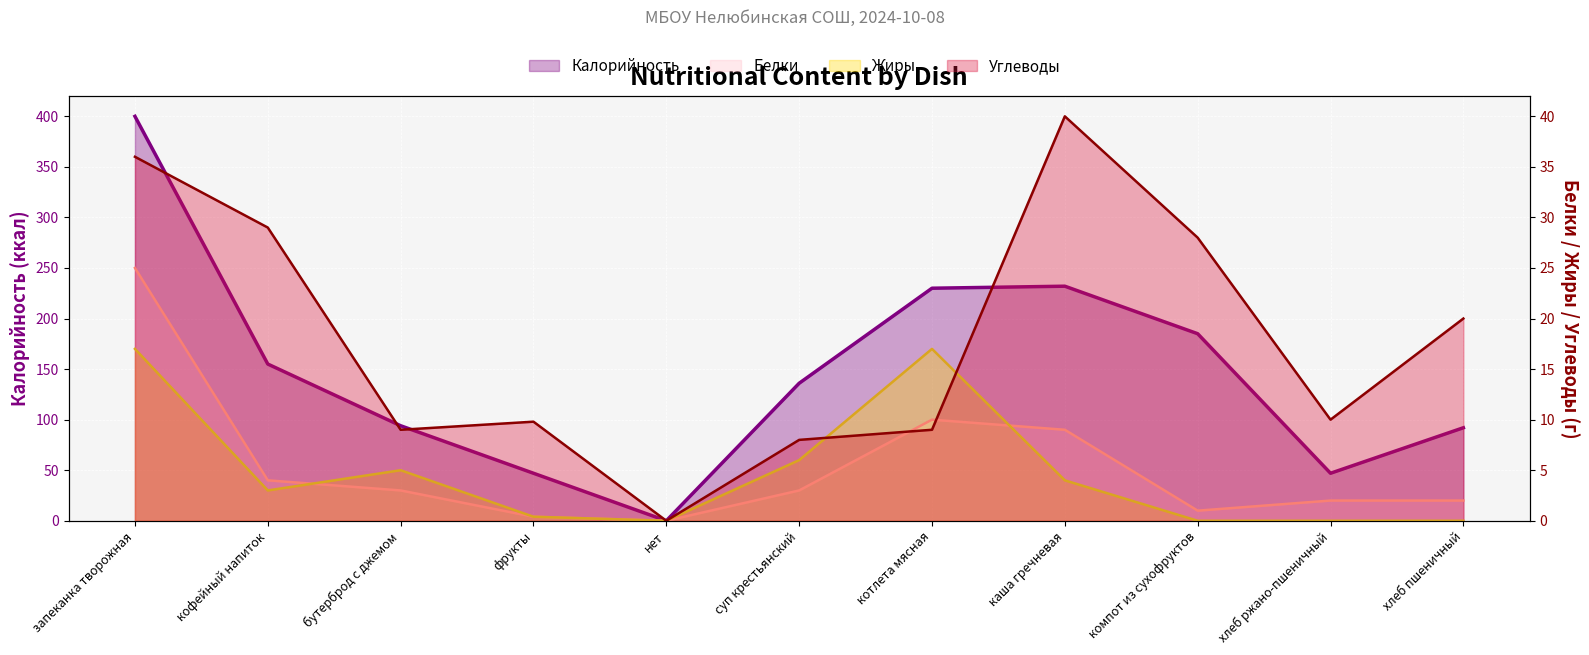

At how many categories does at least one series exceed 254?

1